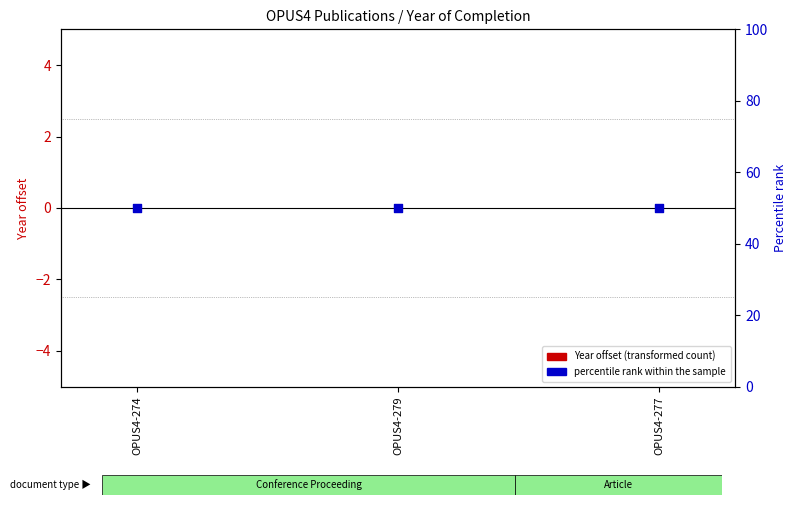

At how many categories does at least one series exceed 8?

3